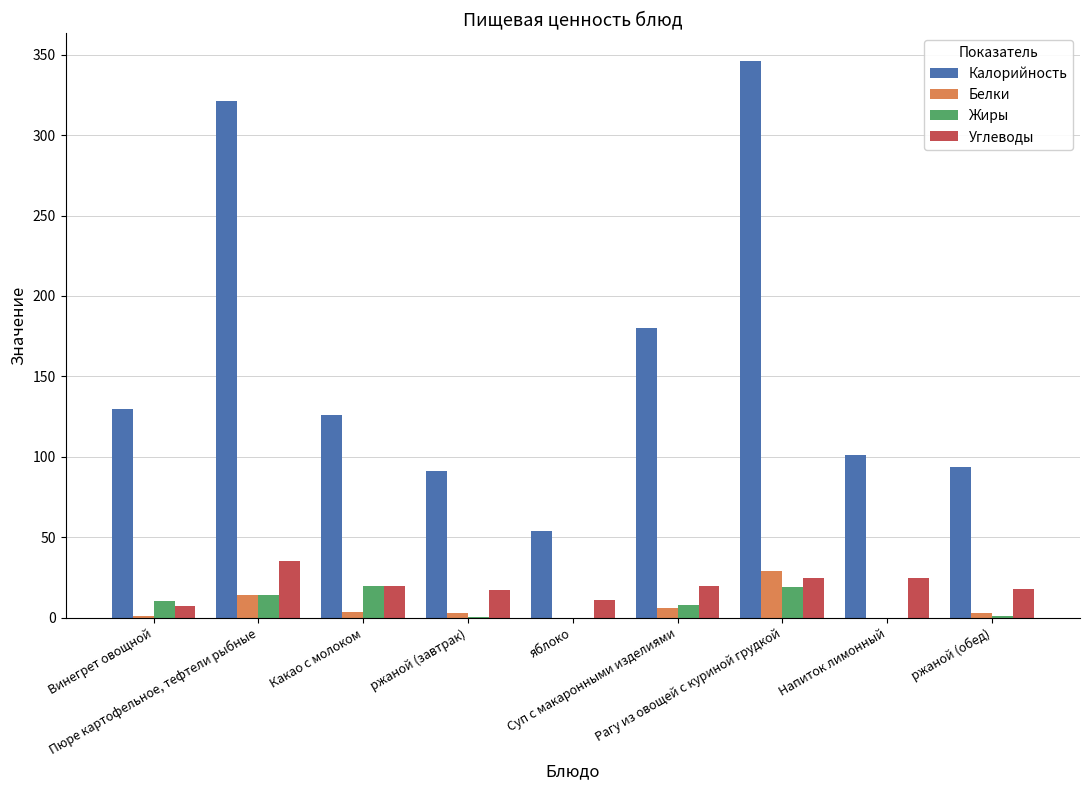

What is the average value of the Белки series?

6.6